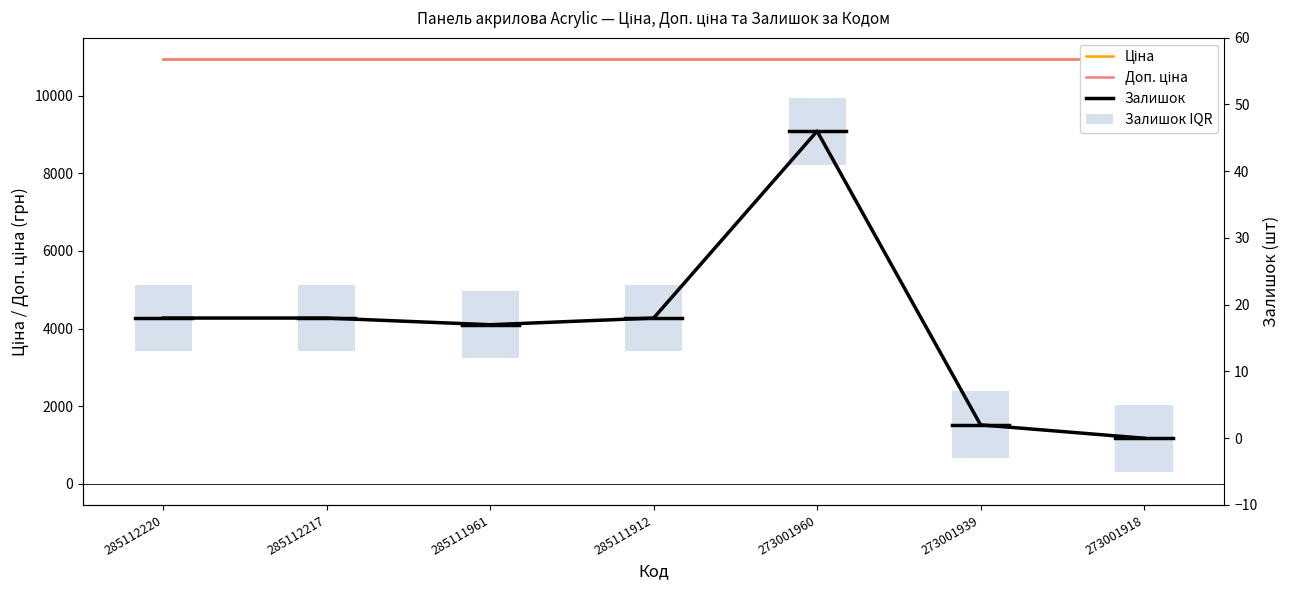

Reading left to right, extract all data points from this chart.

Ціна: 10952.0	10952.0	10952.0	10952.0	10952.0	10952.0	10952.0
Доп. ціна: 10952.0	10952.0	10952.0	10952.0	10952.0	10952.0	10952.0
Залишок: 18.0	18.0	17.0	18.0	46.0	2.0	0.0